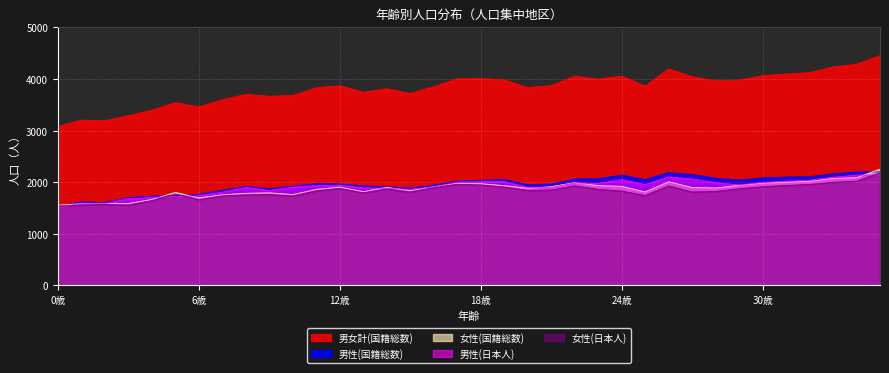

Where is the first local maximum for 男性(国籍総数)?

1歳